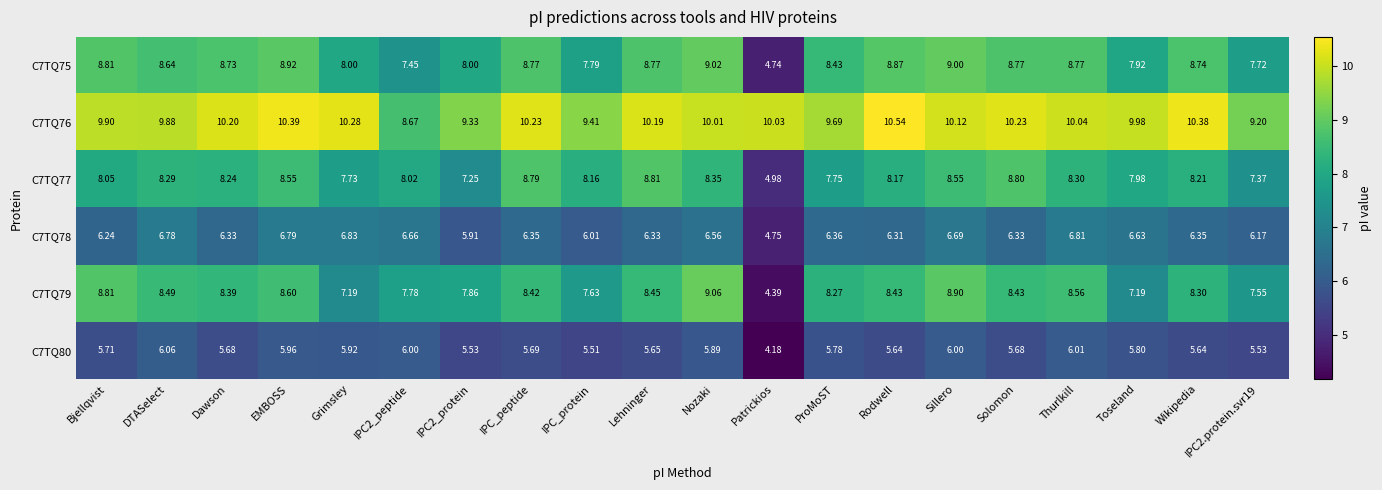

Where does the C7TQ75 series first go above 8?

Bjellqvist